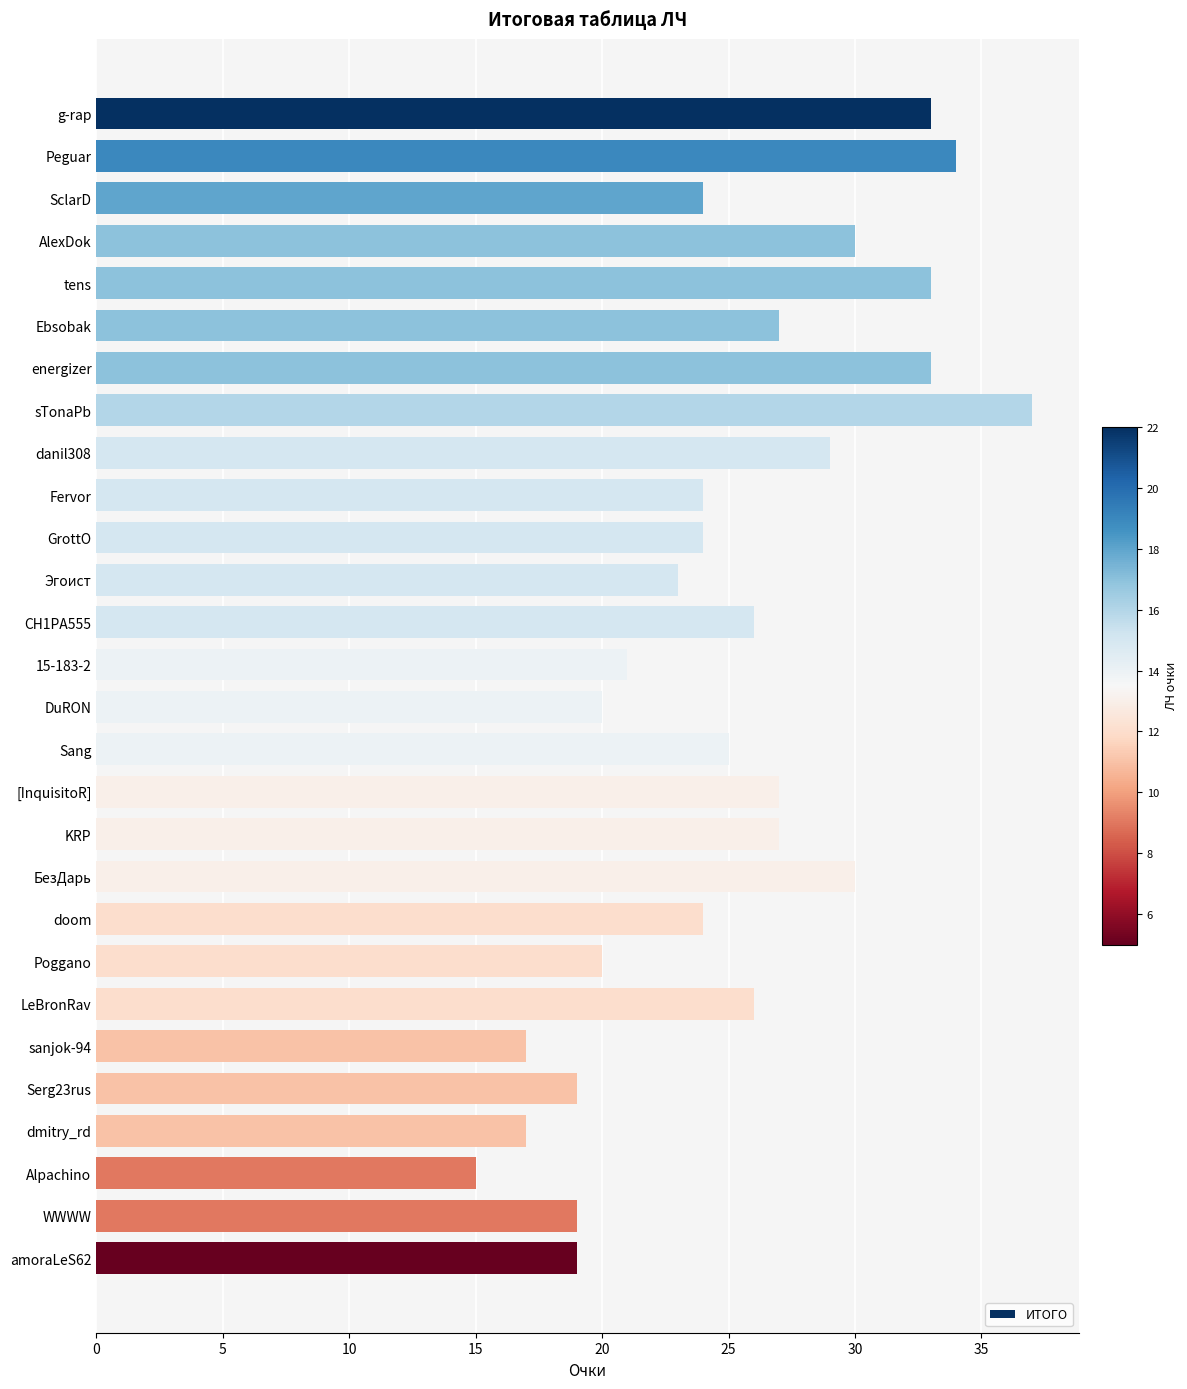

Between Peguar and sanjok-94, which is larger?

Peguar